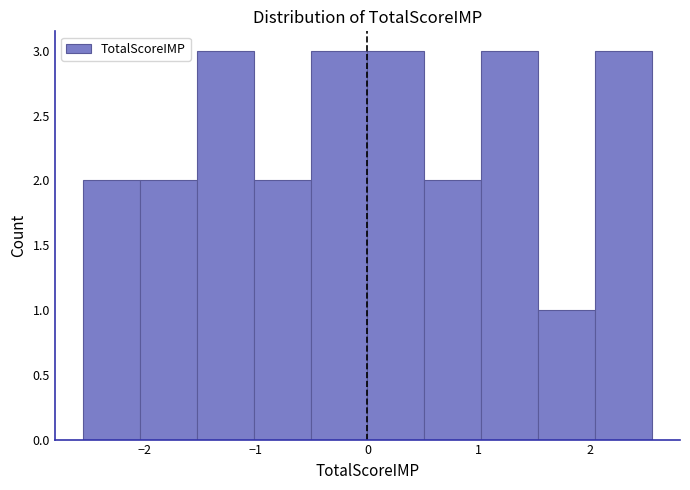

What is the height of the bar covering -1.53 to -1.02 on the x-axis? Neither the bar edges nor the heights are printed on the chart, so give them approximately, as read against the axes.

3